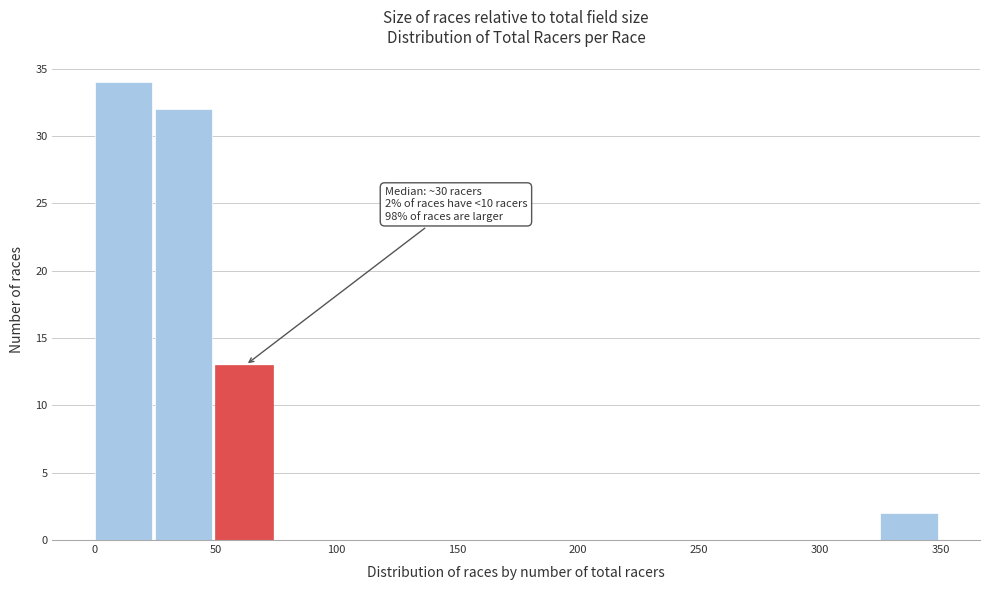

Which range on the x-axis has the tallest bar?

0 to 25